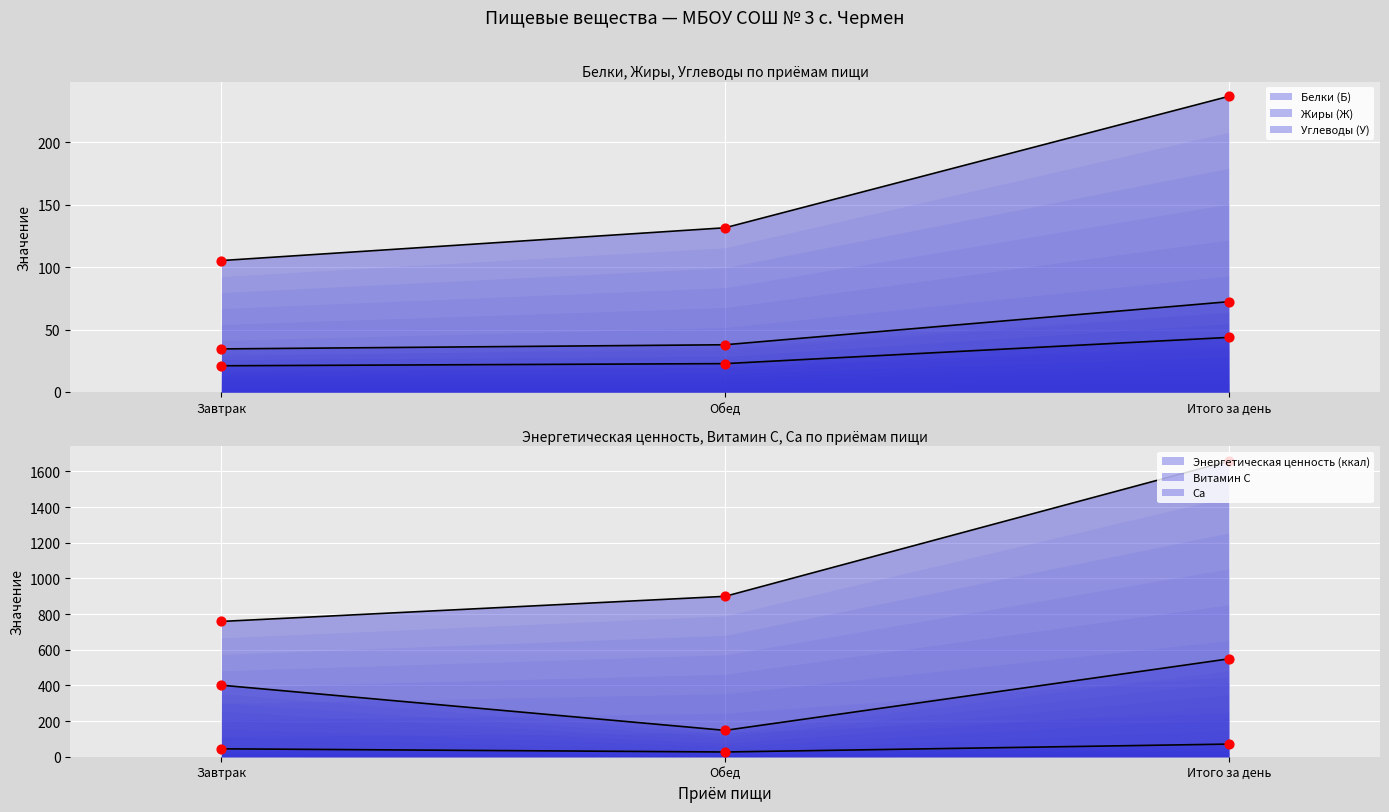

Which series contains the highest Y value?

Энергетическая ценность (ккал)